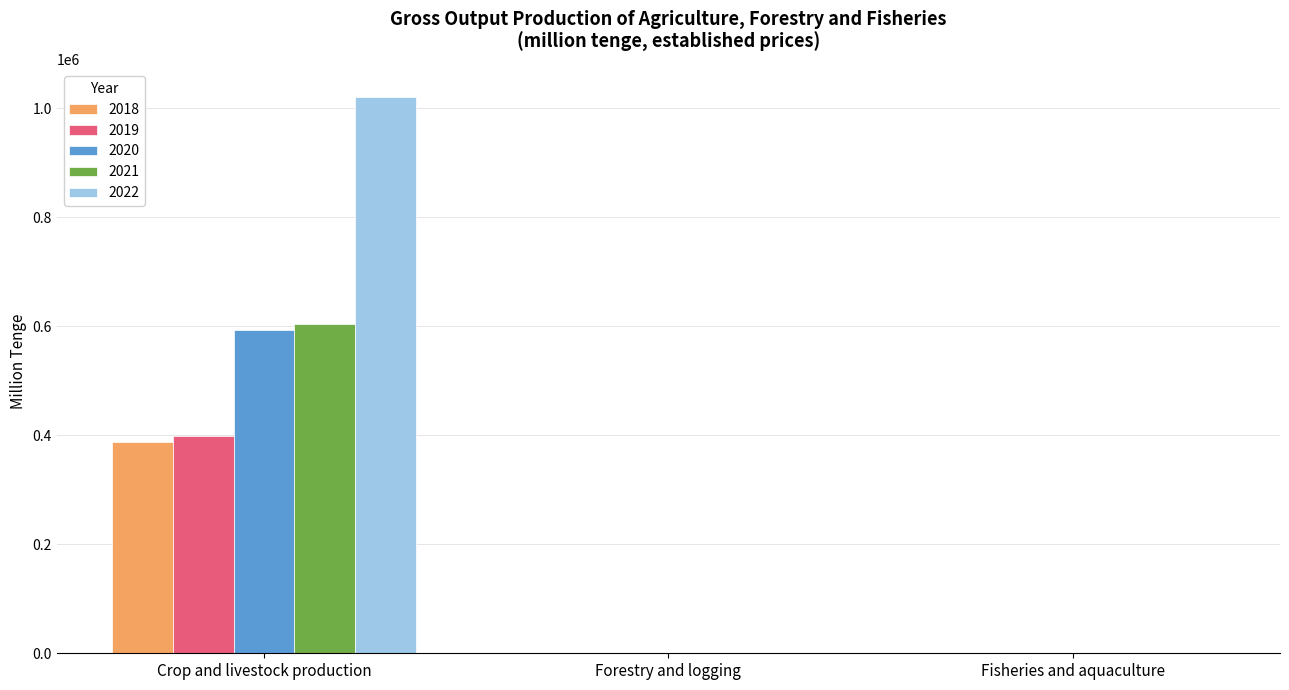

What value does the 2021 series have at Fisheries and aquaculture?

262.6